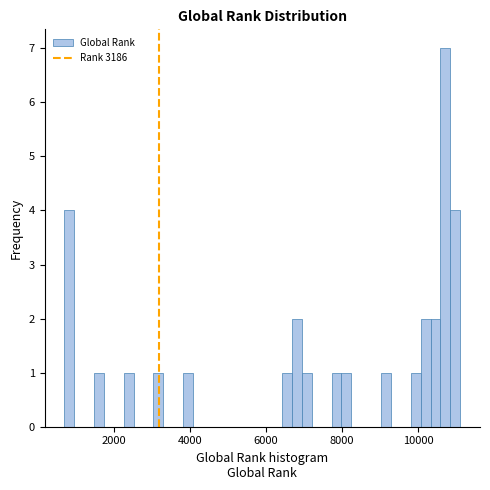

Read against the x-axis, roughly where is the centre of the tallest bar?

10800